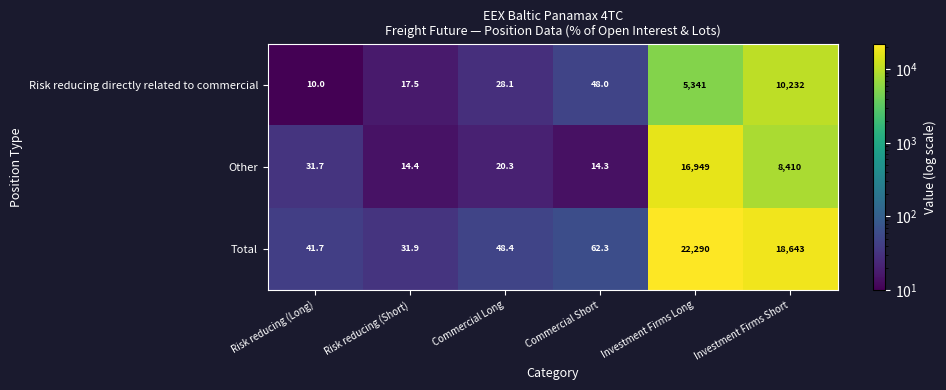

Which label corresponds to the largest value in the chart?

Investment Firms Long